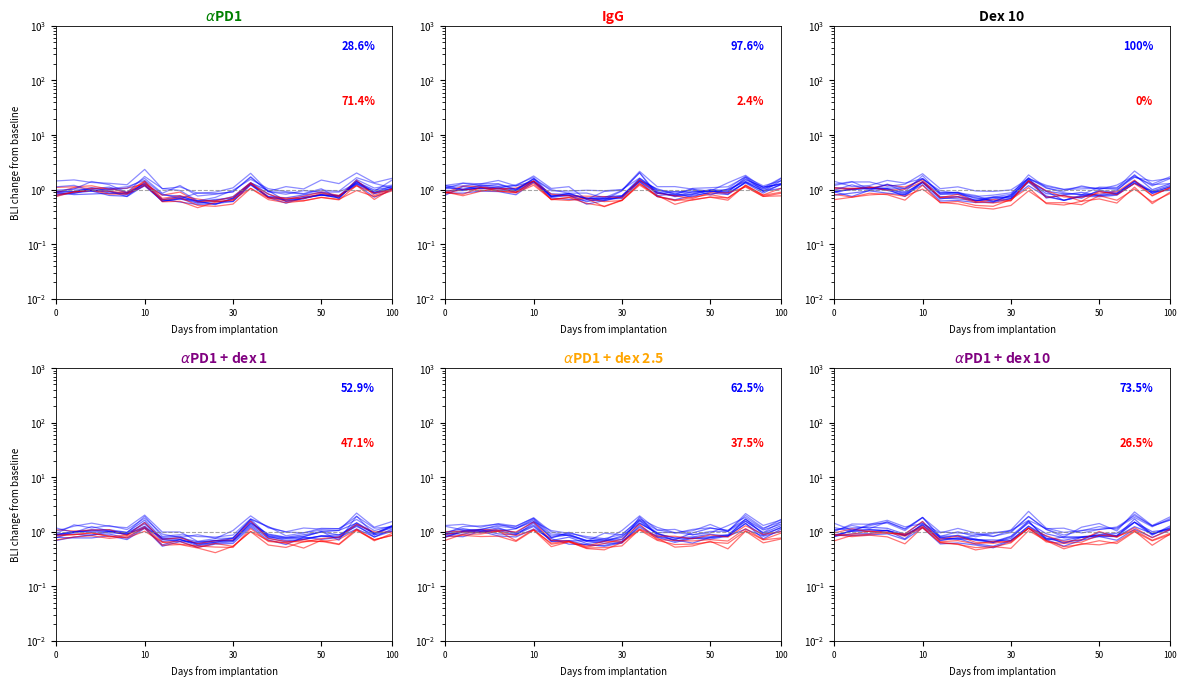

What is the sum of the Responder values at 0 and 12?

1.6